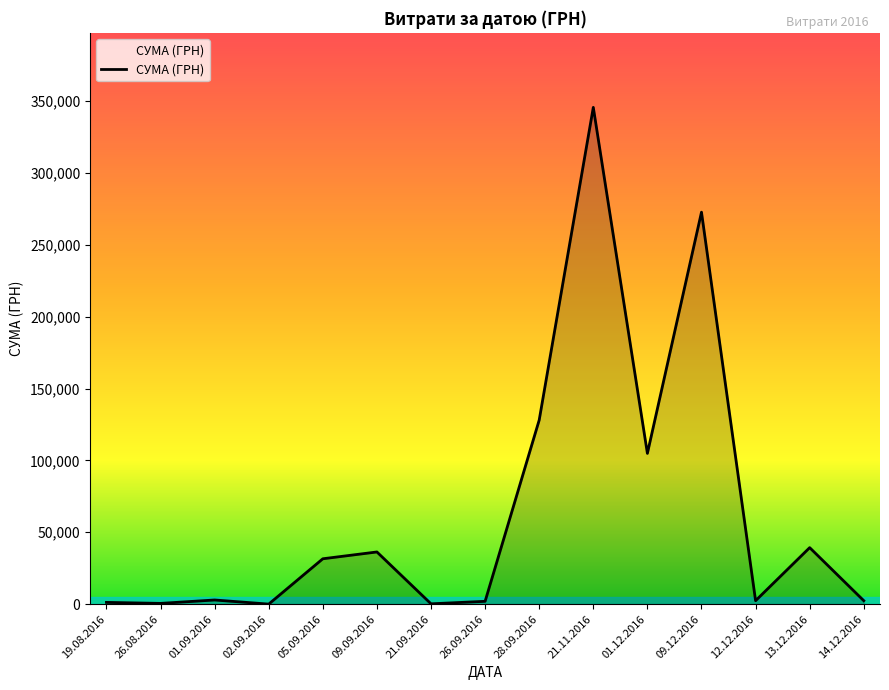

Does the chart have visible grid lines?

No